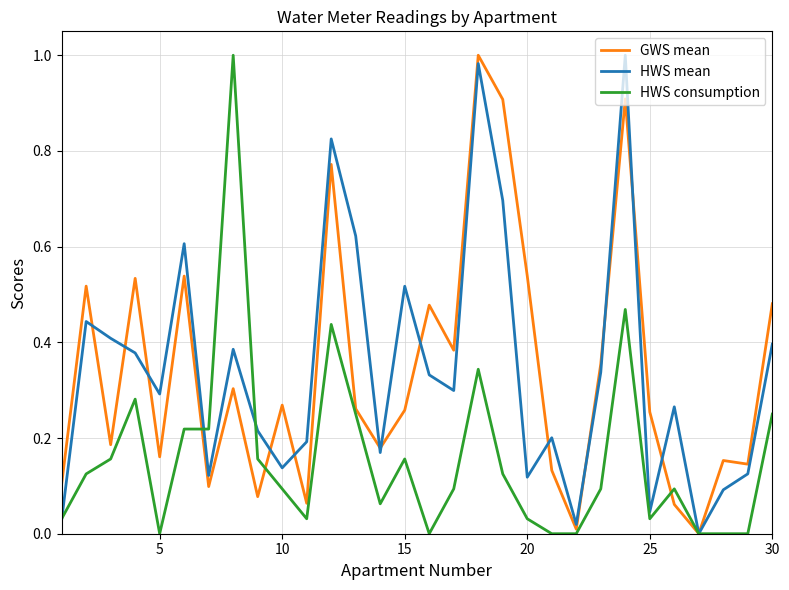

True or false: GWS mean and HWS mean cross at least once.

True